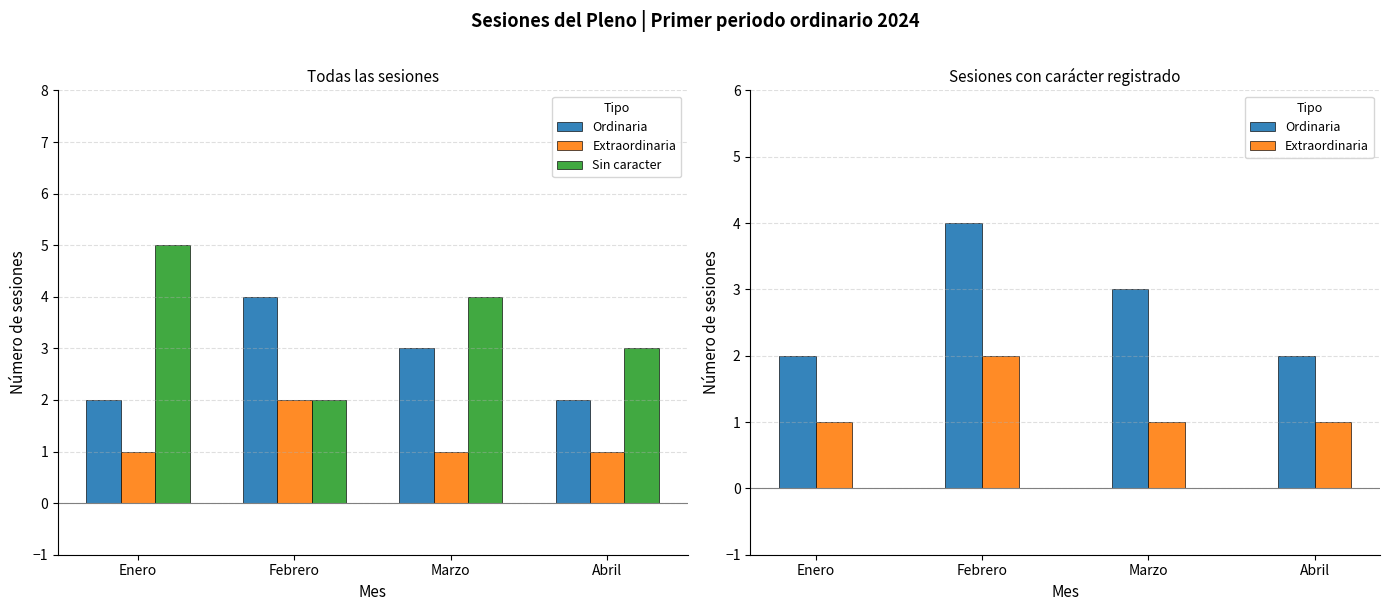

How many values in the Ordinaria series are below 3?

2